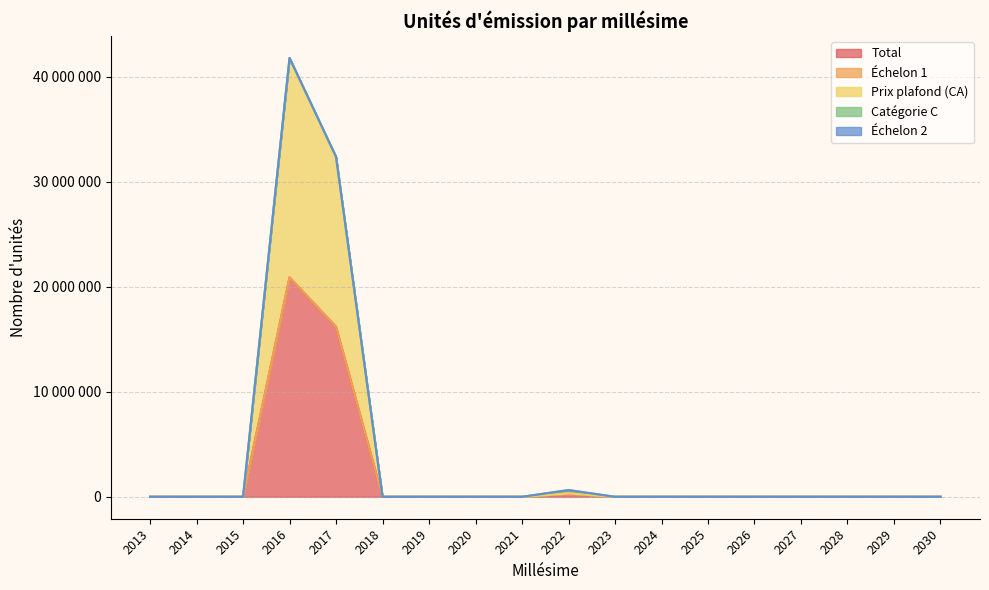

Is it true that Catégorie C equals 125025 at 2019?

False